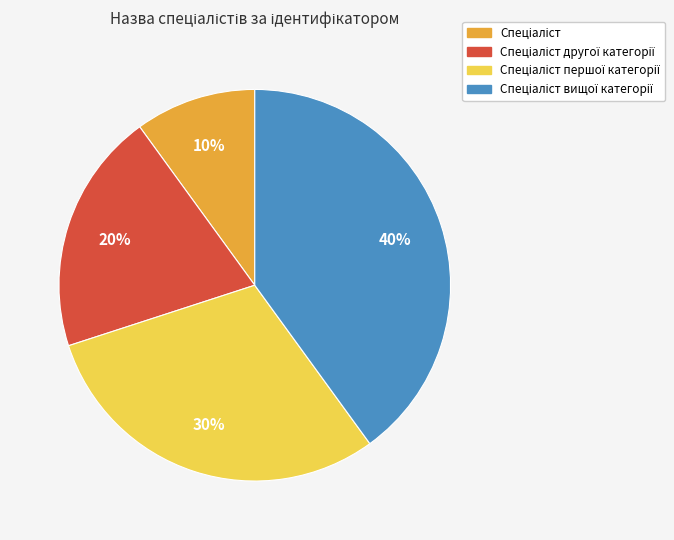

Is there a majority slice in this chart?

No